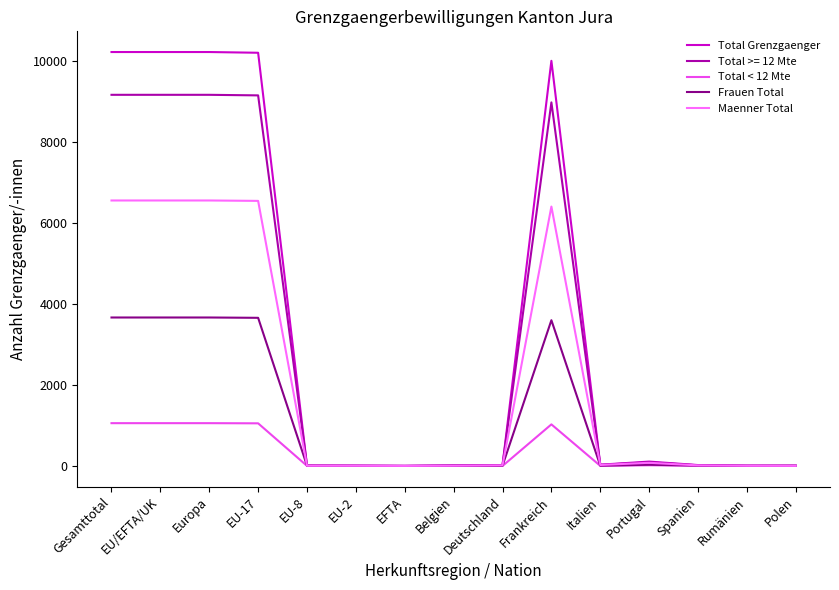

What is the highest value of the Frauen Total series?

3664